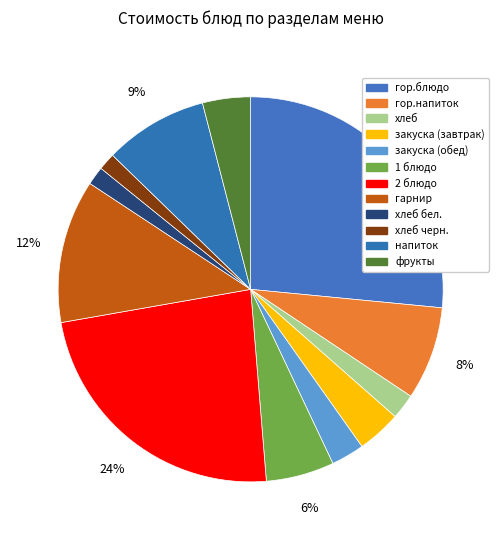

How many segments does this pie chart have?

12